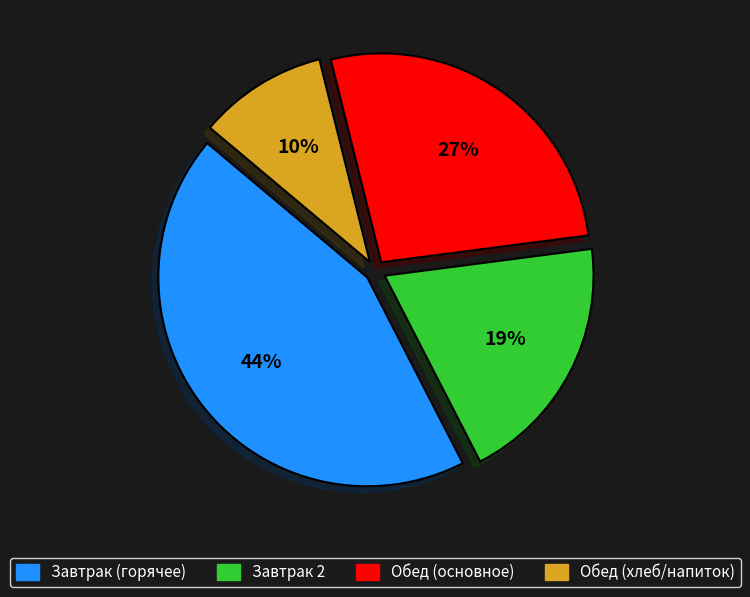

To the nearest percent, what is the average slice percentage?

25%